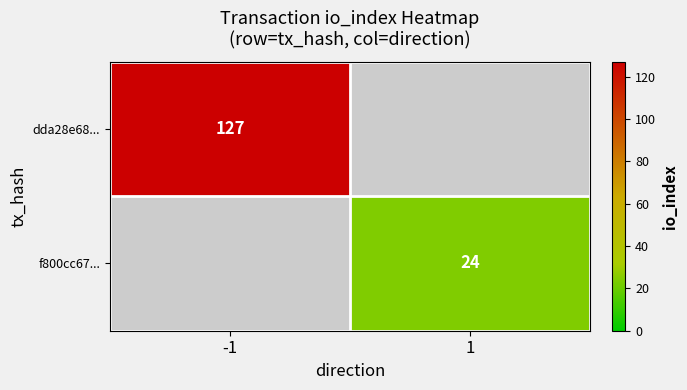

Is the value of dda28e68... at -1 greater than the value of f800cc67... at 1?

Yes